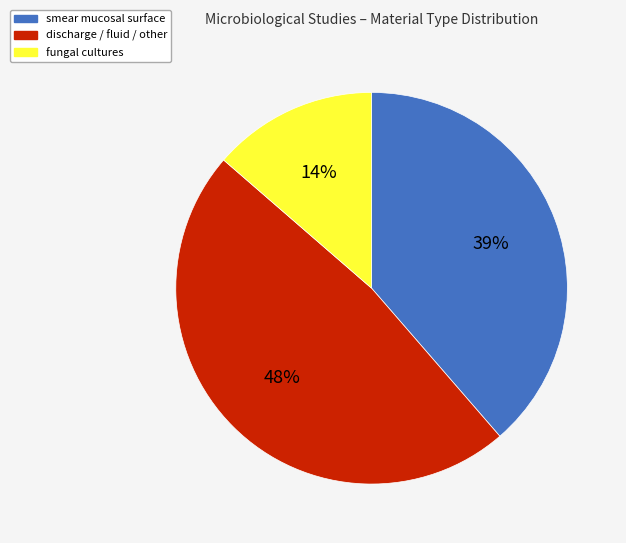

Does any single category account for the majority?

No